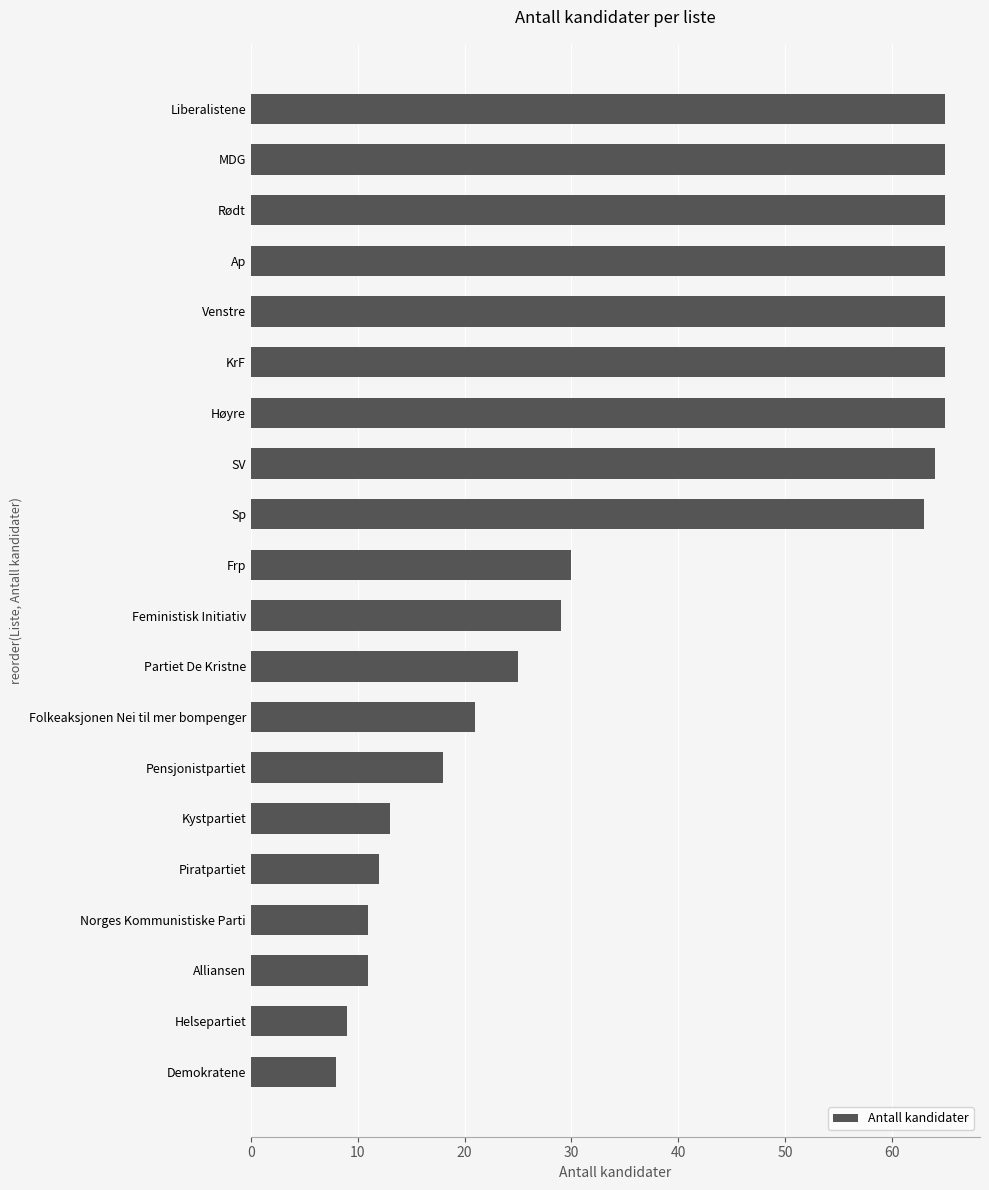

Does the chart contain any negative values?

No